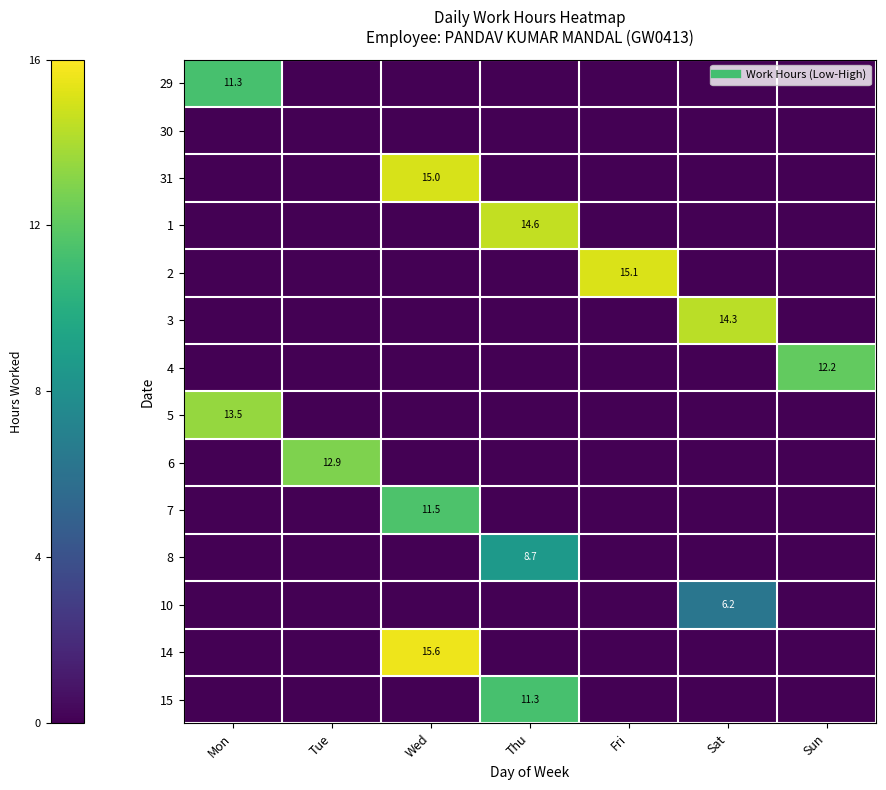

What is the total value across all series at Thu?

34.5